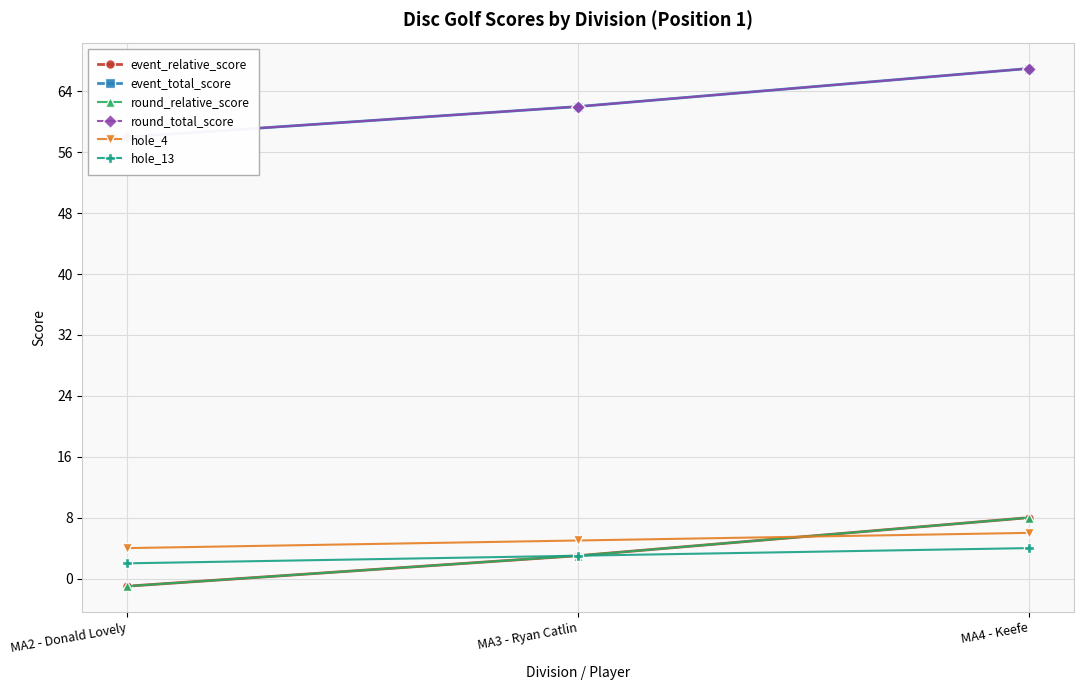

What is the difference between the maximum and minimum values in the round_total_score series?

9